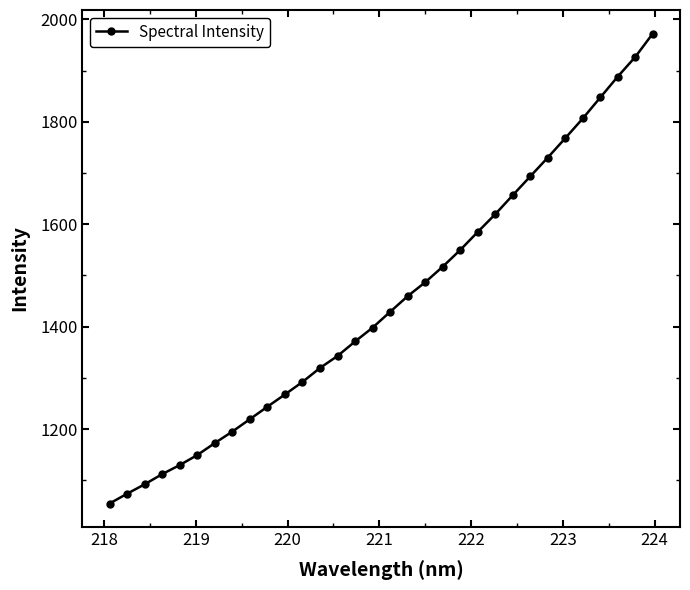

What is the value of the 11th point from the left?

1267.7